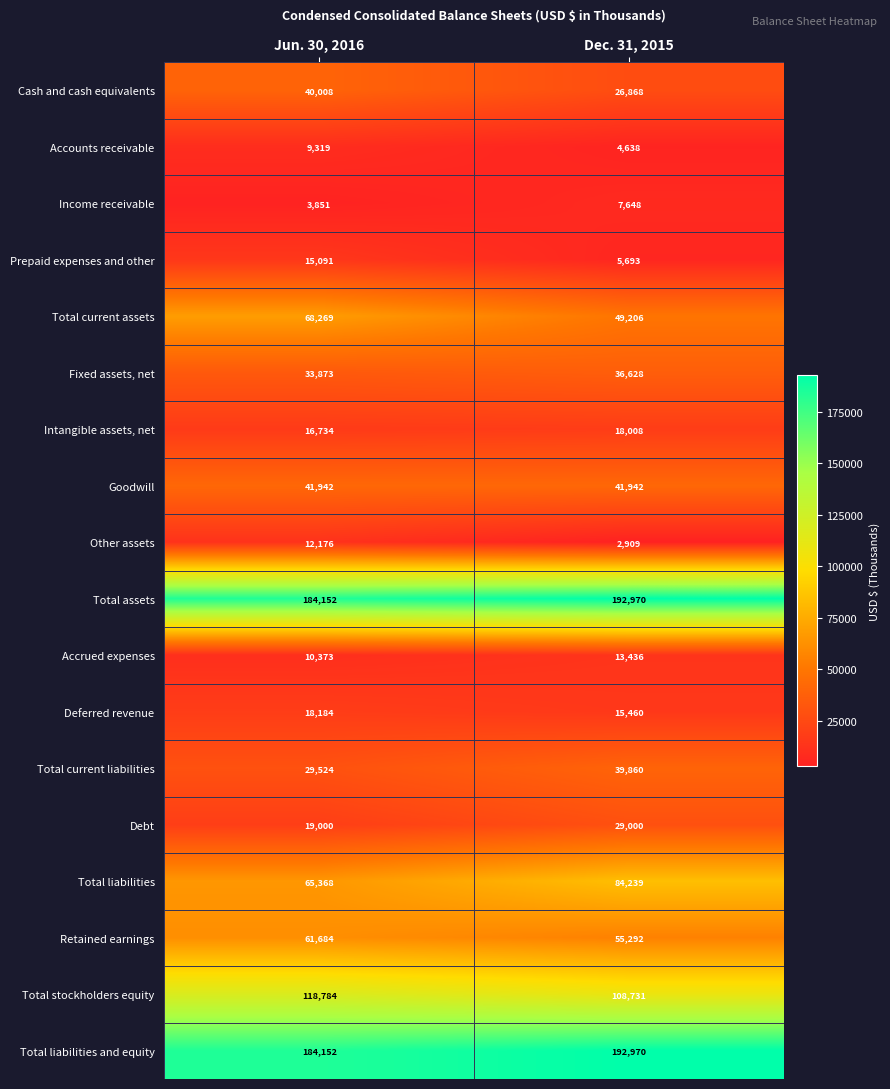

The value of Accounts receivable at Jun. 30, 2016 is 9319. True or false?

True